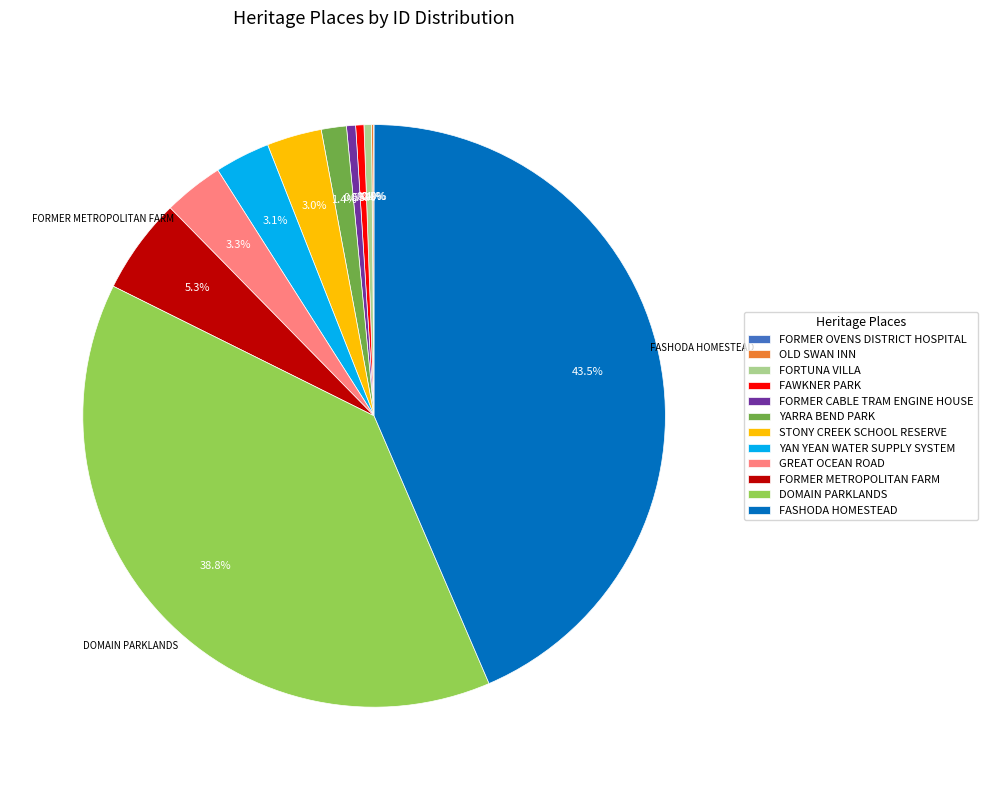

To the nearest percent, what is the combined percentage of YARRA BEND PARK and FORMER CABLE TRAM ENGINE HOUSE?

2%